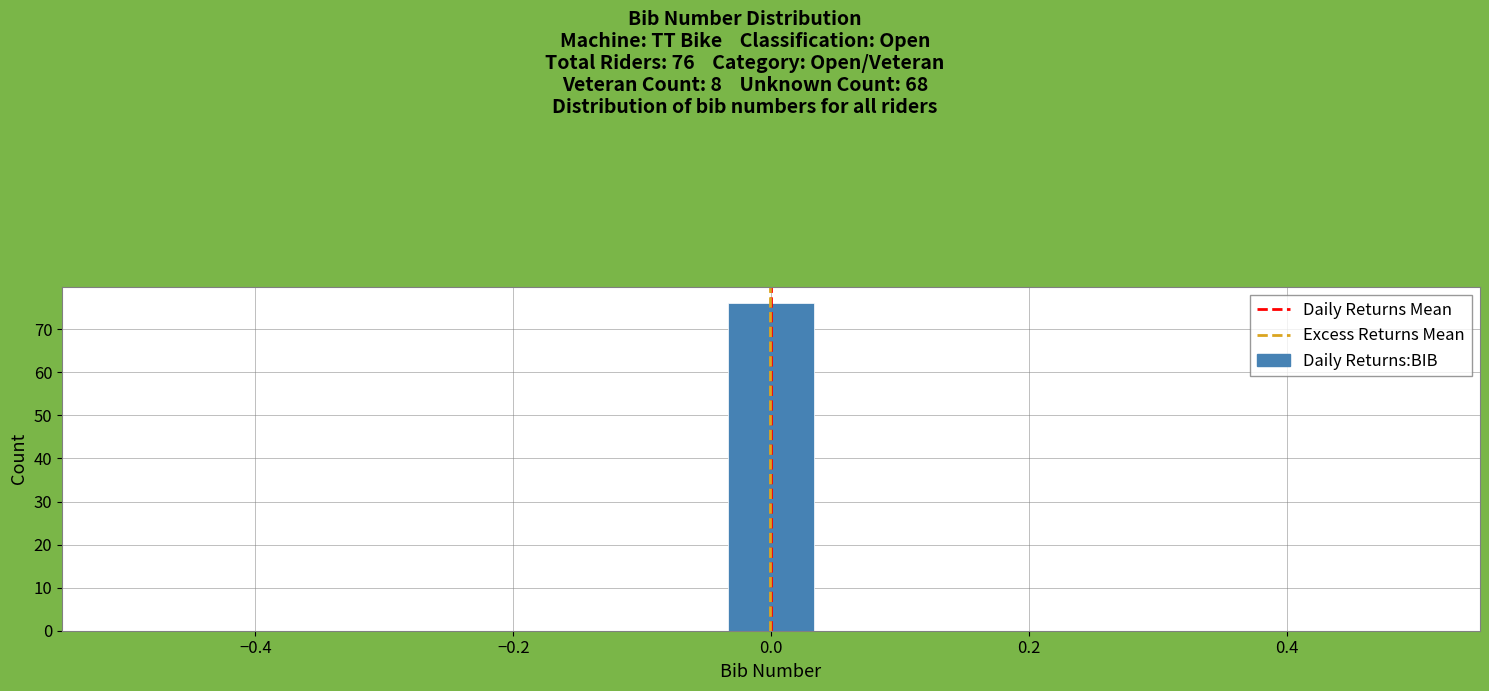

Around what value on the x-axis is the tallest bar? Give the approximate position of its centre, as read against the axis.

0.00